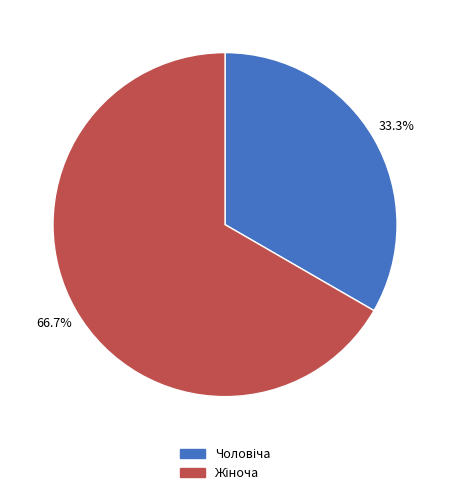

To the nearest percent, what is the average slice percentage?

50%